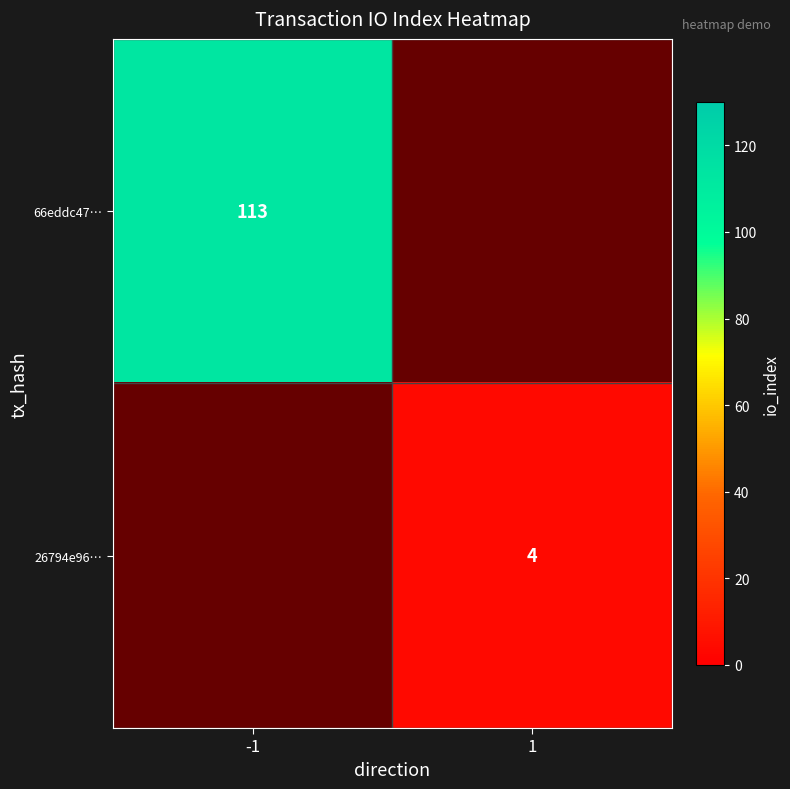

The 26794e96… series shows 5.2 at 1. True or false?

False